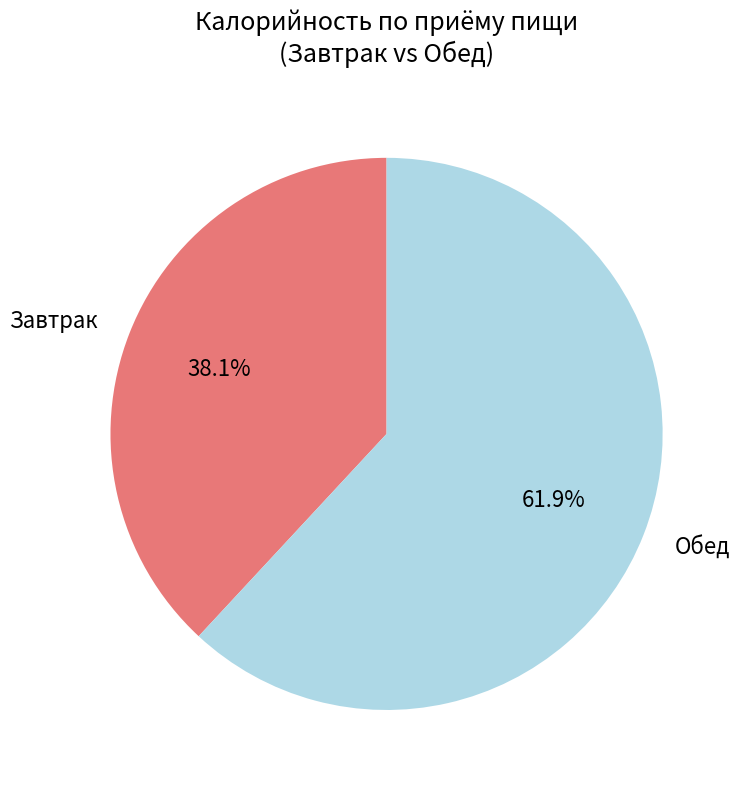

Does Завтрак account for over 50% of the chart?

No